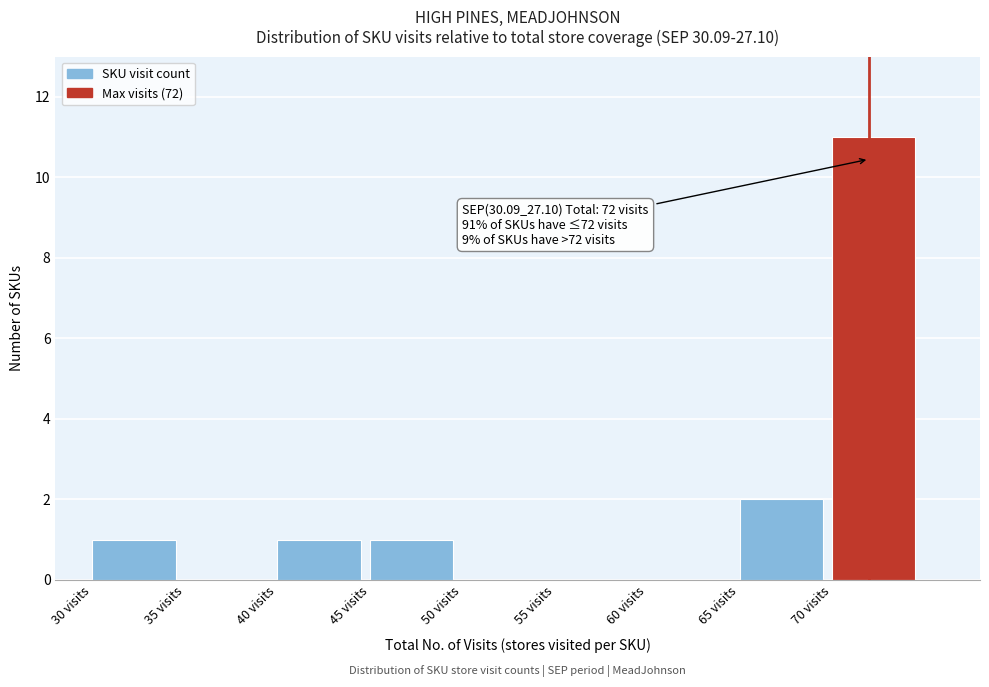

Over which range of the x-axis is the bar tallest?

70 to 75